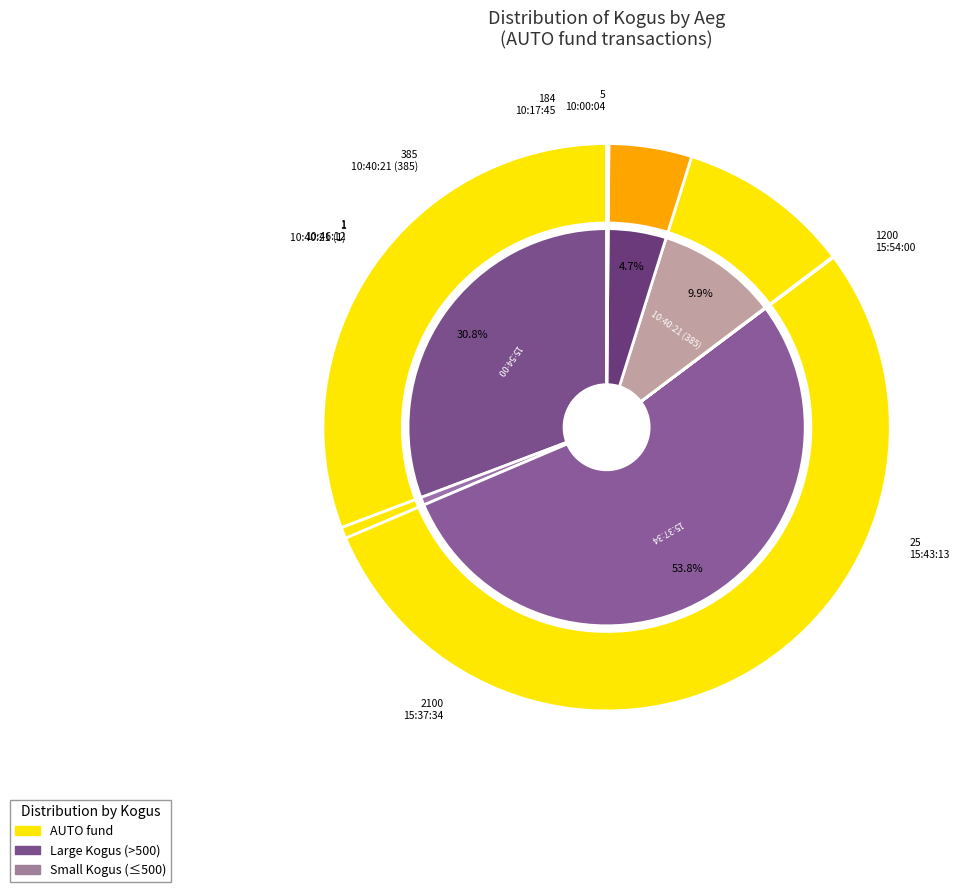

To the nearest percent, what is the difference between the 15:54:00 and 10:17:45 slice percentages?

26%